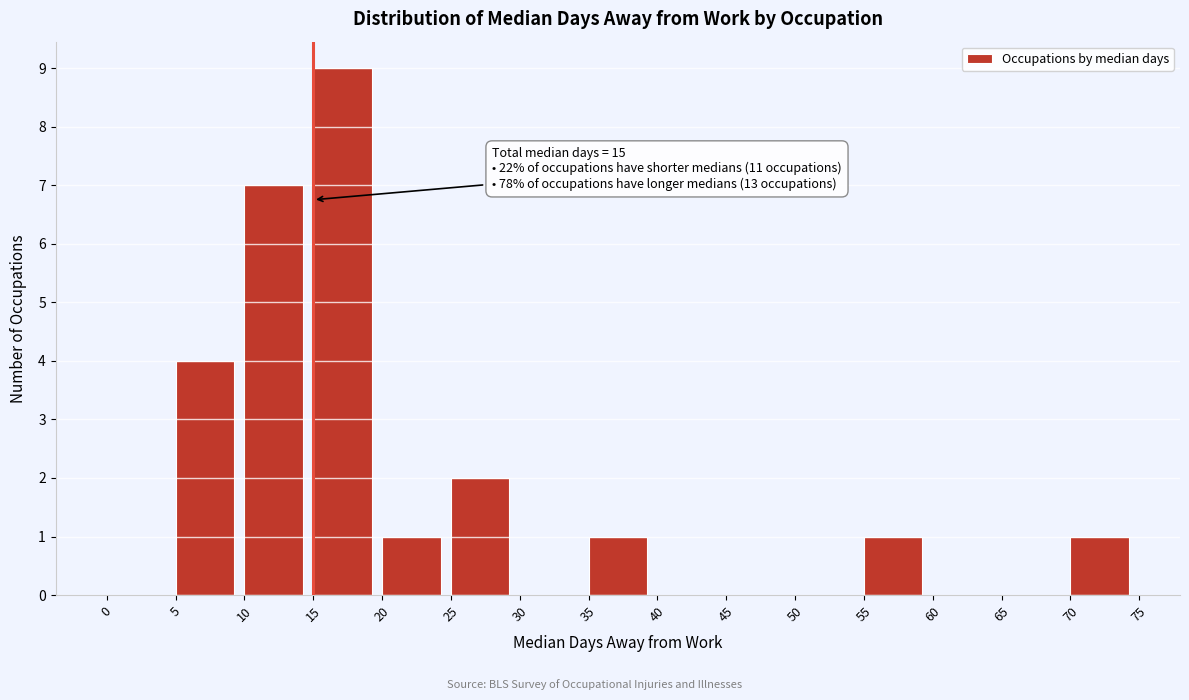

Over which range of the x-axis is the bar tallest?

15 to 20